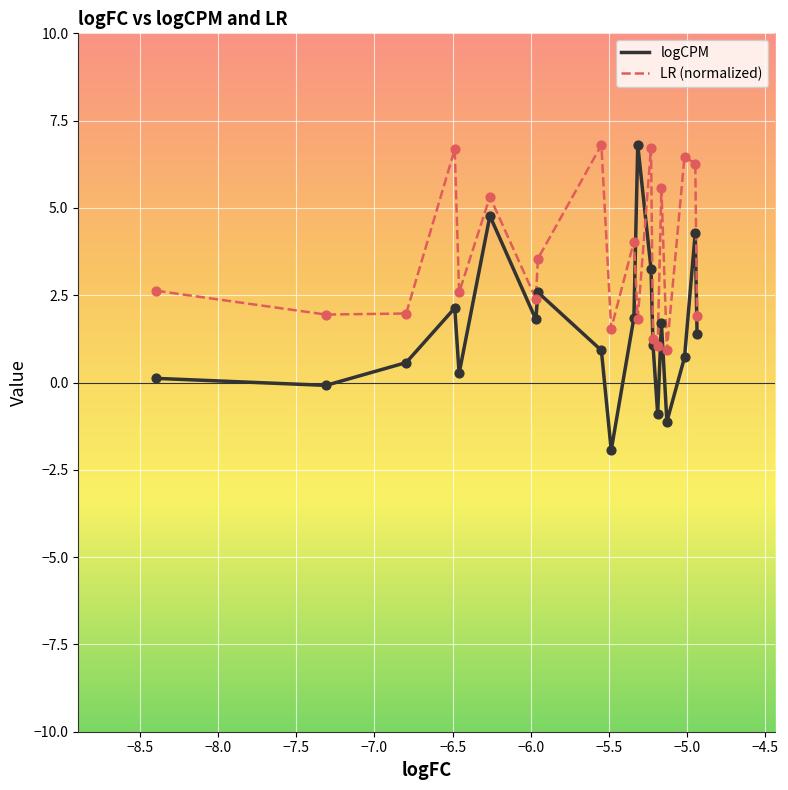

At how many categories does at least one series exceed 0?

20